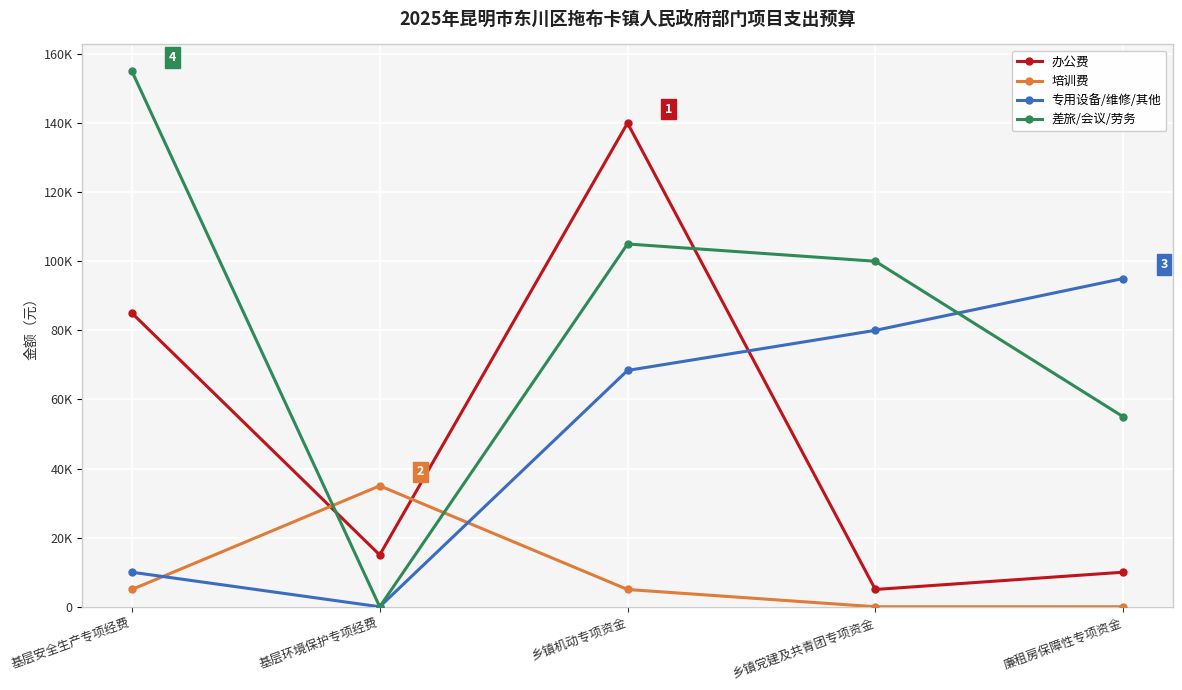

Does the chart have visible grid lines?

Yes